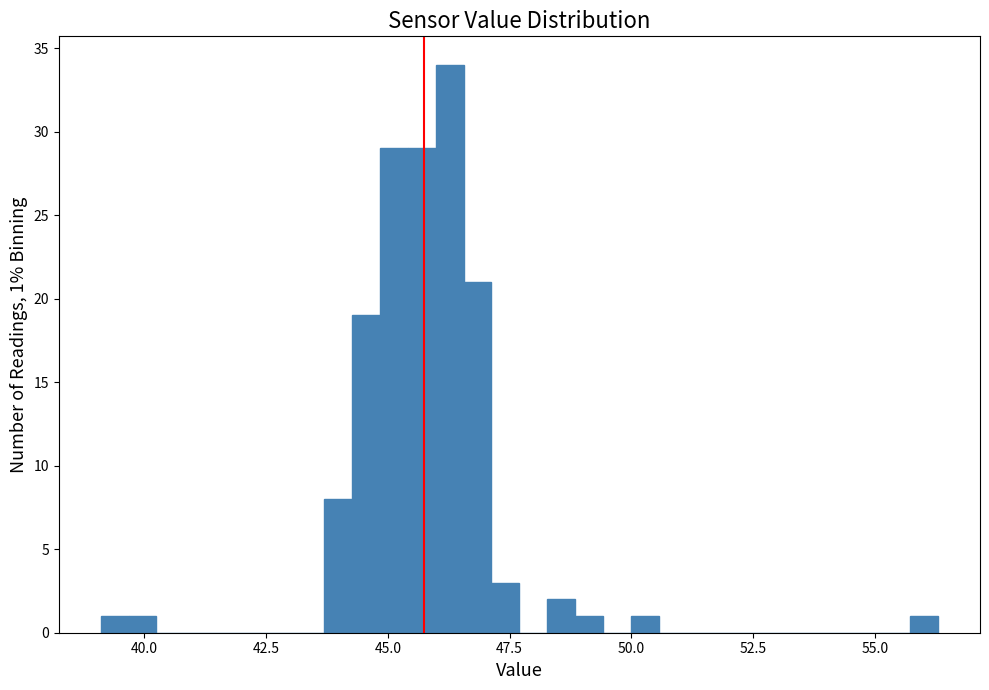

Around what value on the x-axis is the tallest bar? Give the approximate position of its centre, as read against the axis.

46.5